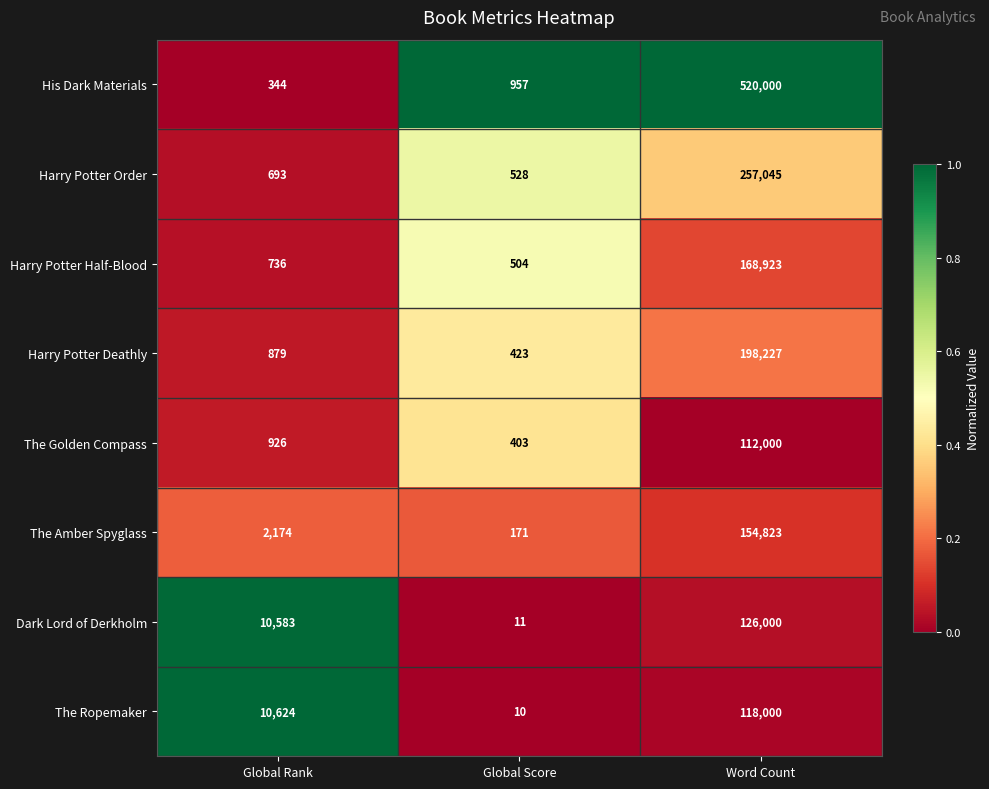

How many values in the The Amber Spyglass series are below 2174?

1